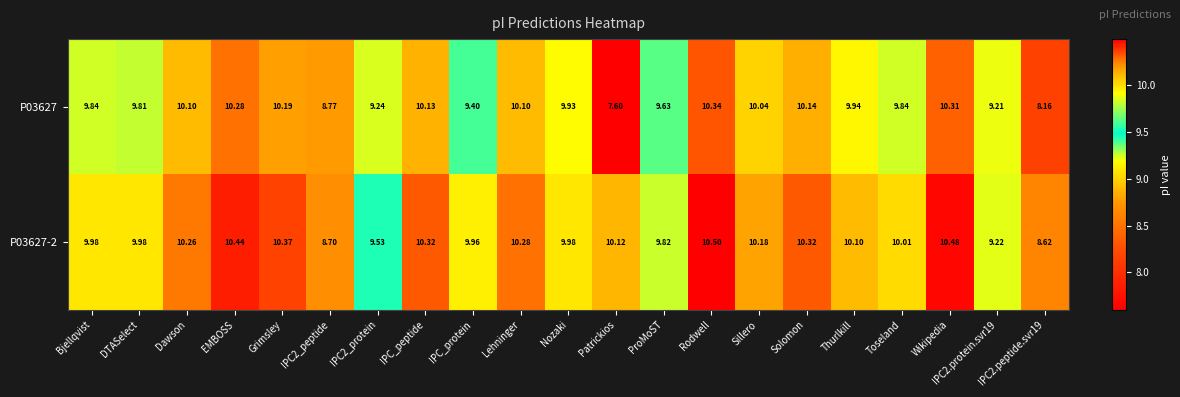

What is the greatest value displayed?

10.5